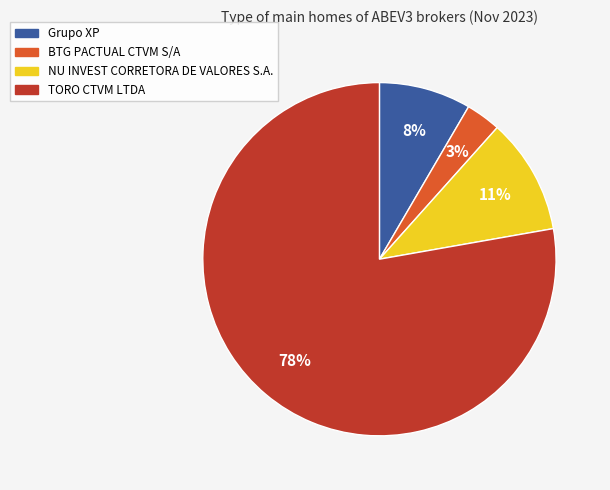

Combined, do TORO CTVM LTDA and Grupo XP account for over 50%?

Yes